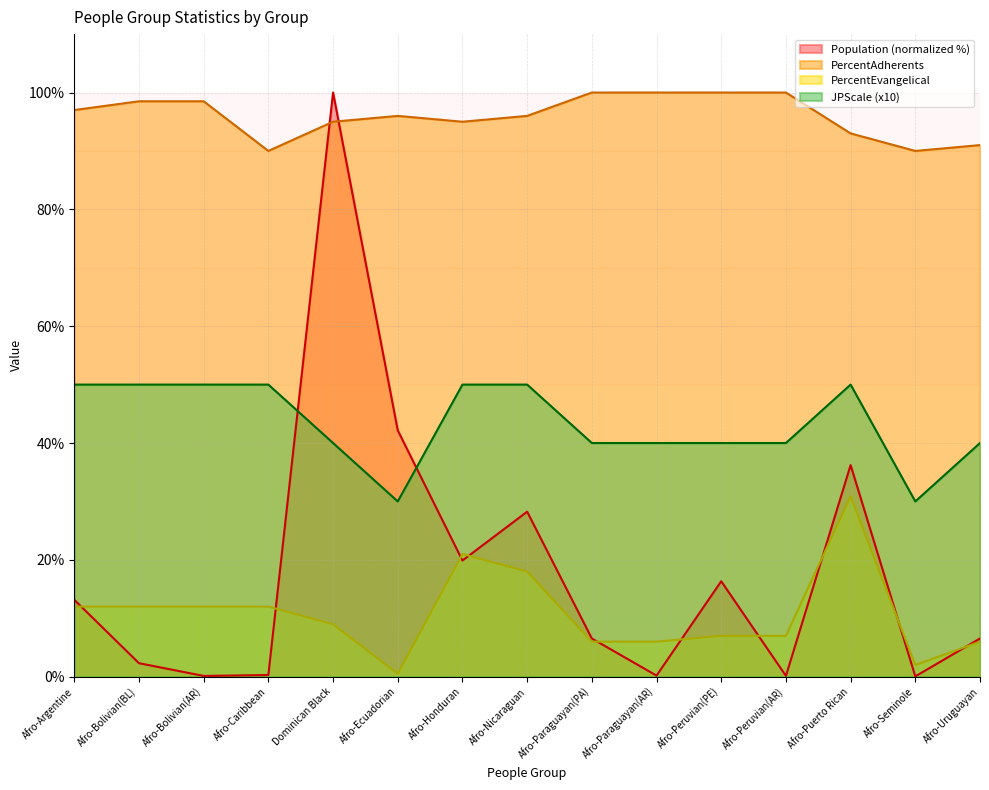

What position from the left is Afro-Ecuadorian?

6